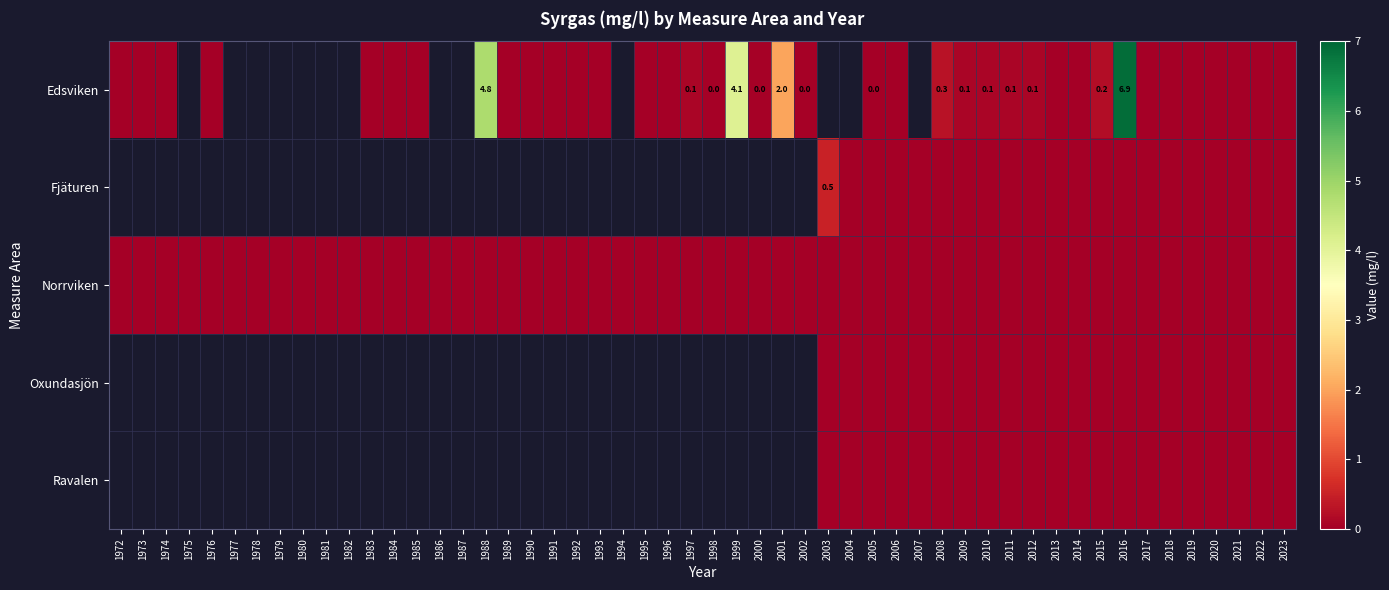

What is the total value across all series at 1999?

4.1